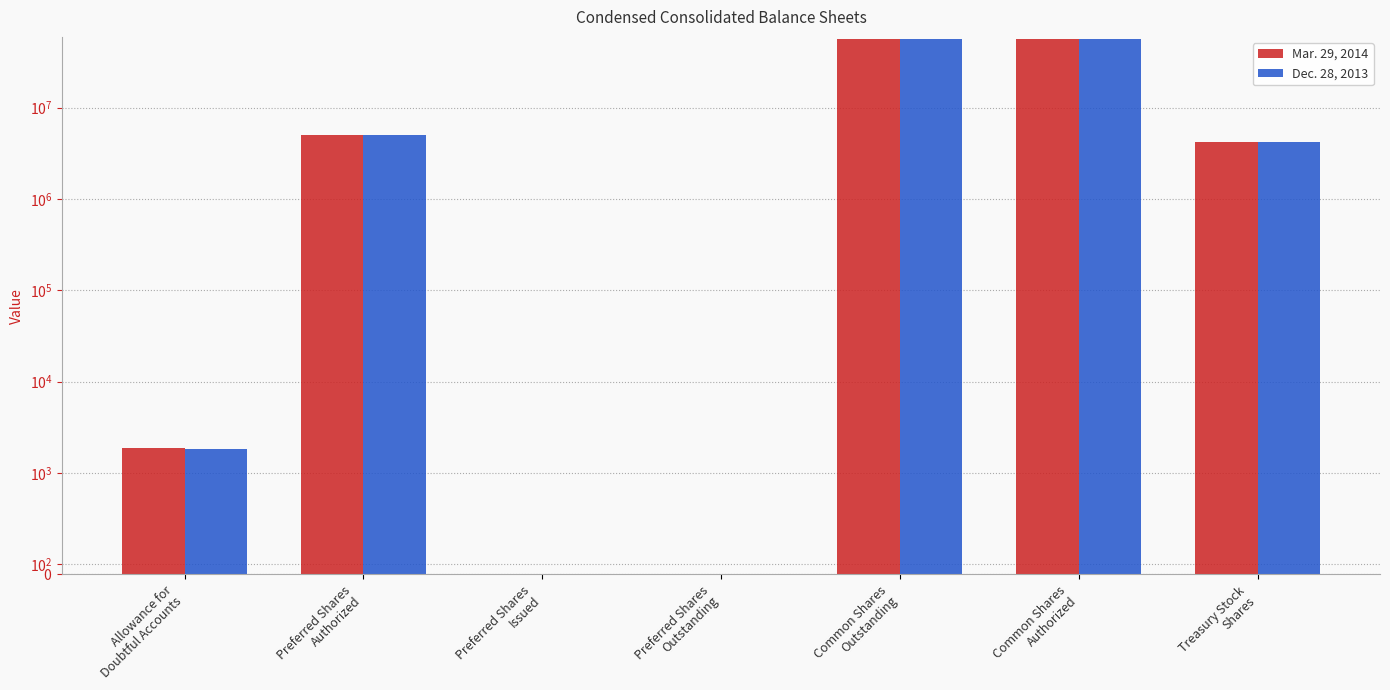

Which series changed the most between Common Shares
Outstanding and Common Shares
Authorized?

Mar. 29, 2014